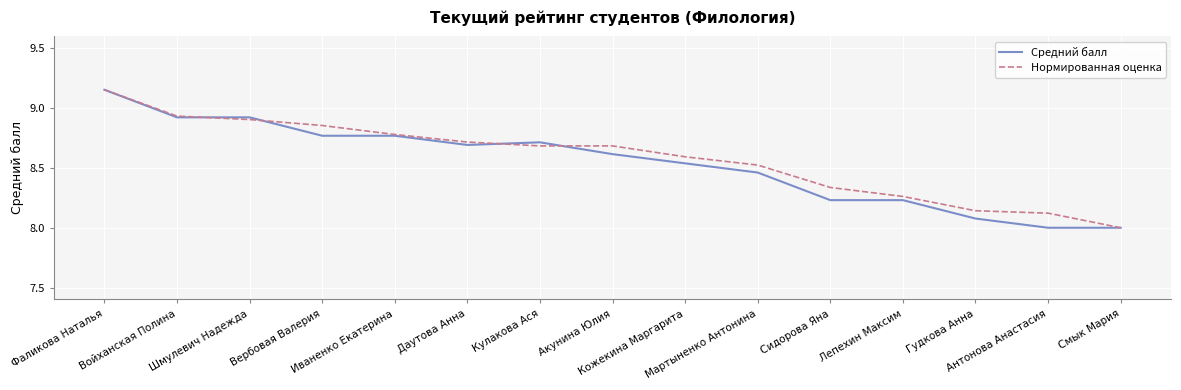

What is the lowest value of the Средний балл series?

8.0